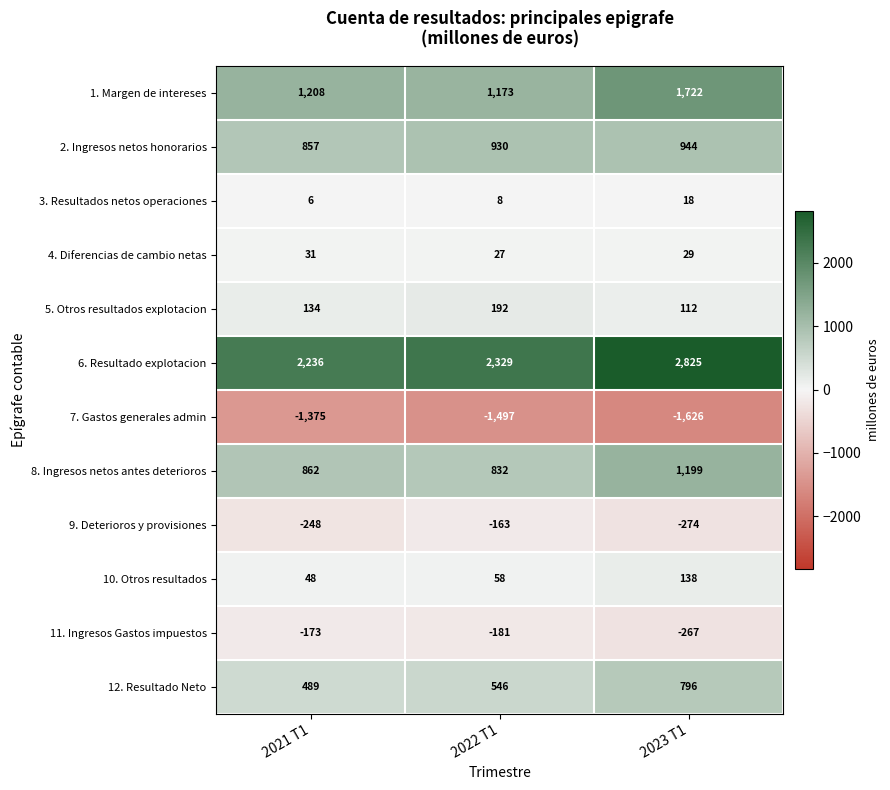

How many series are shown in this chart?

12